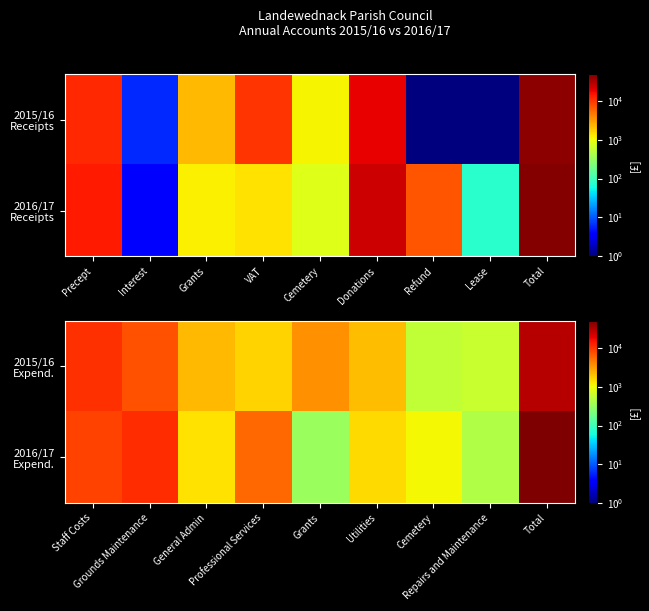

Which category has the highest value in the 2016/17 Expend. series?

Total